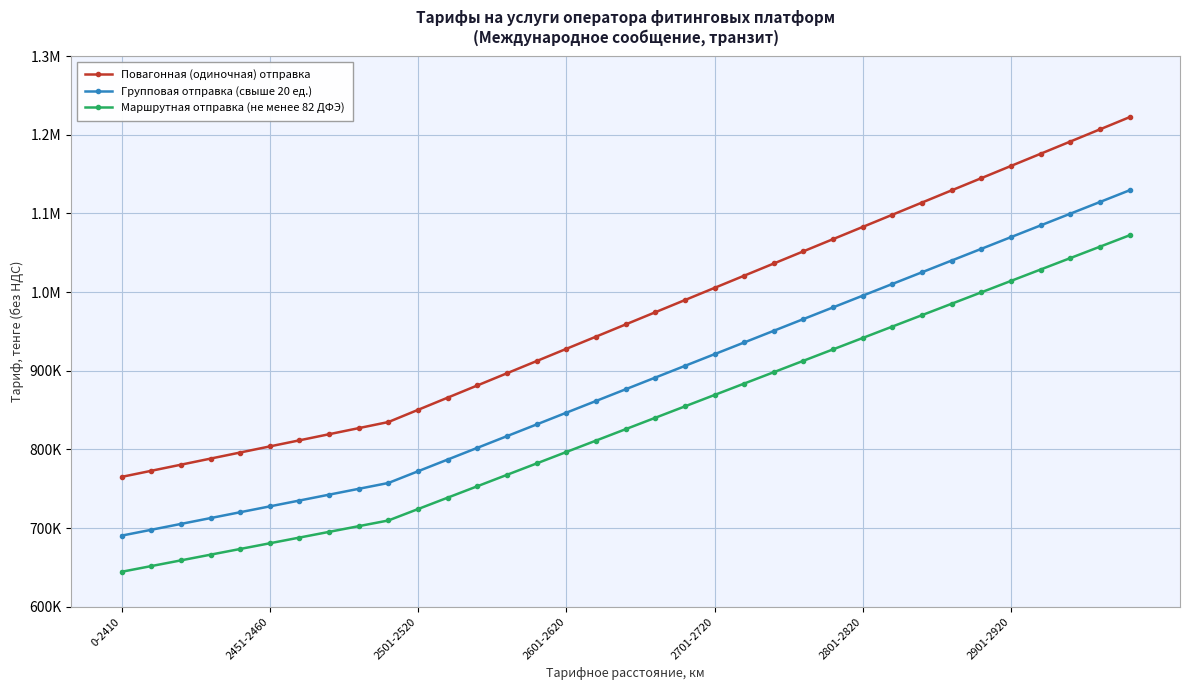

Does the chart have visible grid lines?

Yes